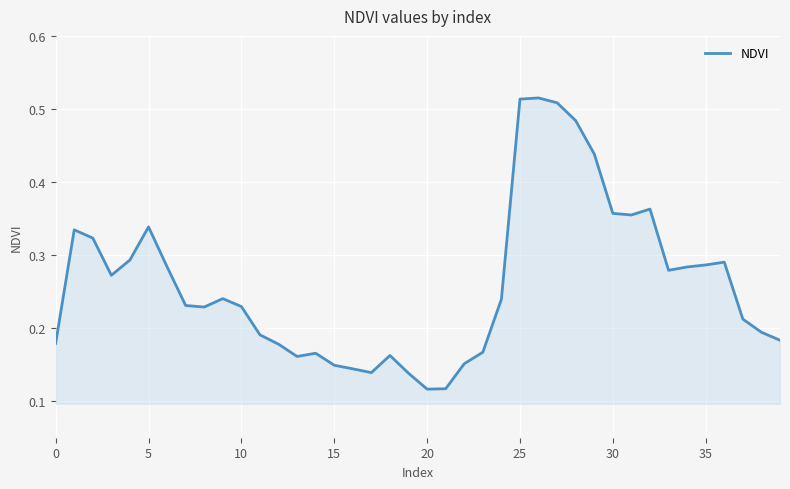

What is the sum of all values?

10.4